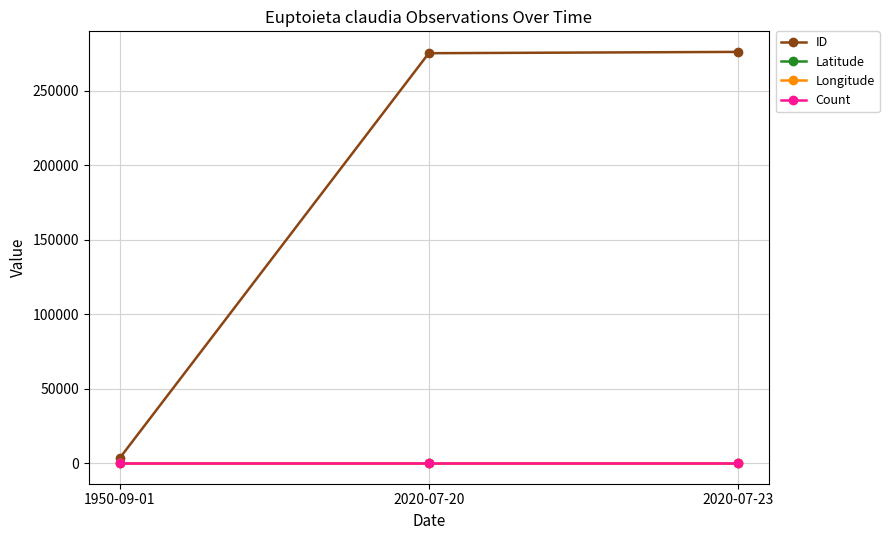

What is the label of the 3rd point from the right?

1950-09-01